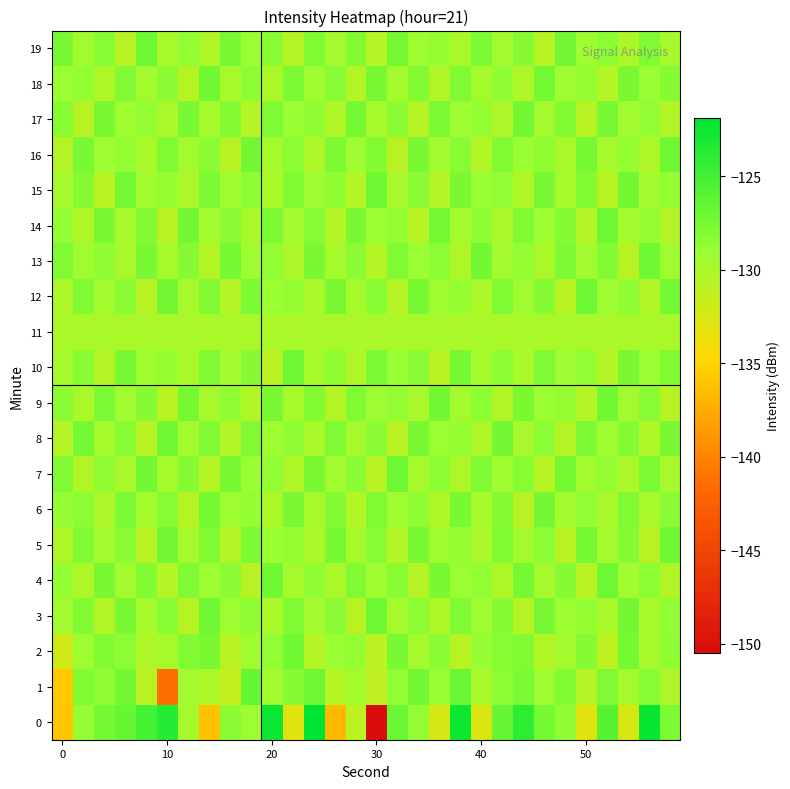

Count the number of categories in the chart.

30